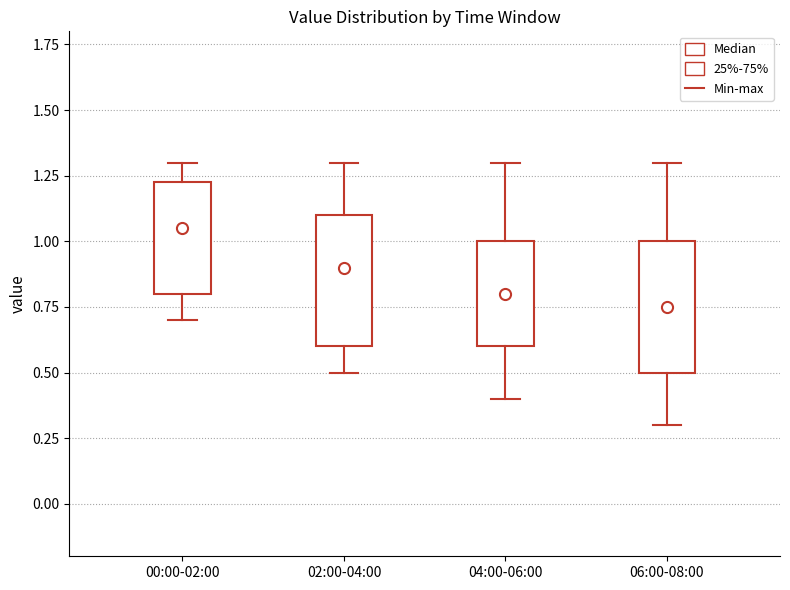

Which box's median line is the lowest?

06:00-08:00